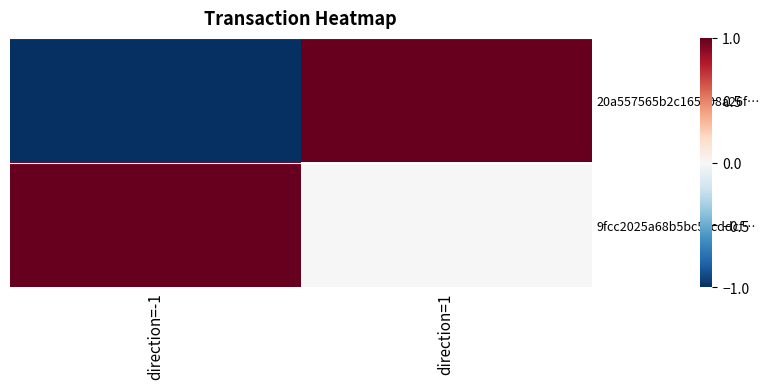

Reading left to right, transcribe all the data shown in this chart.

20a557565b2c165108a26f…: direction=-1=-1	direction=1=1
9fcc2025a68b5bc5ccddcf…: direction=-1=1	direction=1=0